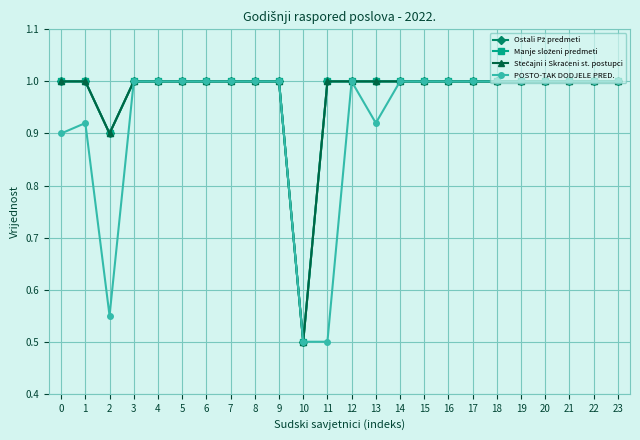

What is the maximum value shown in the chart?

1.0